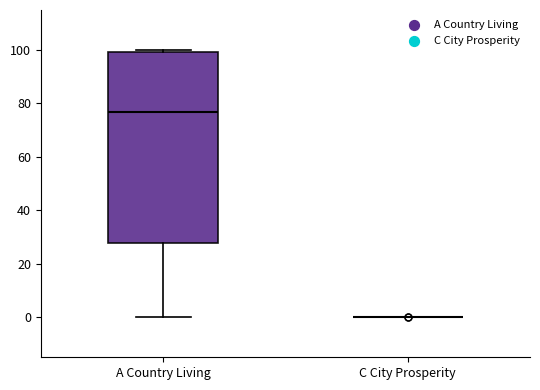

Reading left to right, read every box against the y-axis: the position of its median line, the range the box covers, and the ends of its whiskers. The values are not printed on the chart, so give them approximately, as read against the axis.

A Country Living: median 76, box 28 to 100, whiskers 0 to 100 (just above the box's upper edge)
C City Prosperity: box collapsed to a line at 0, whiskers 0 to 0